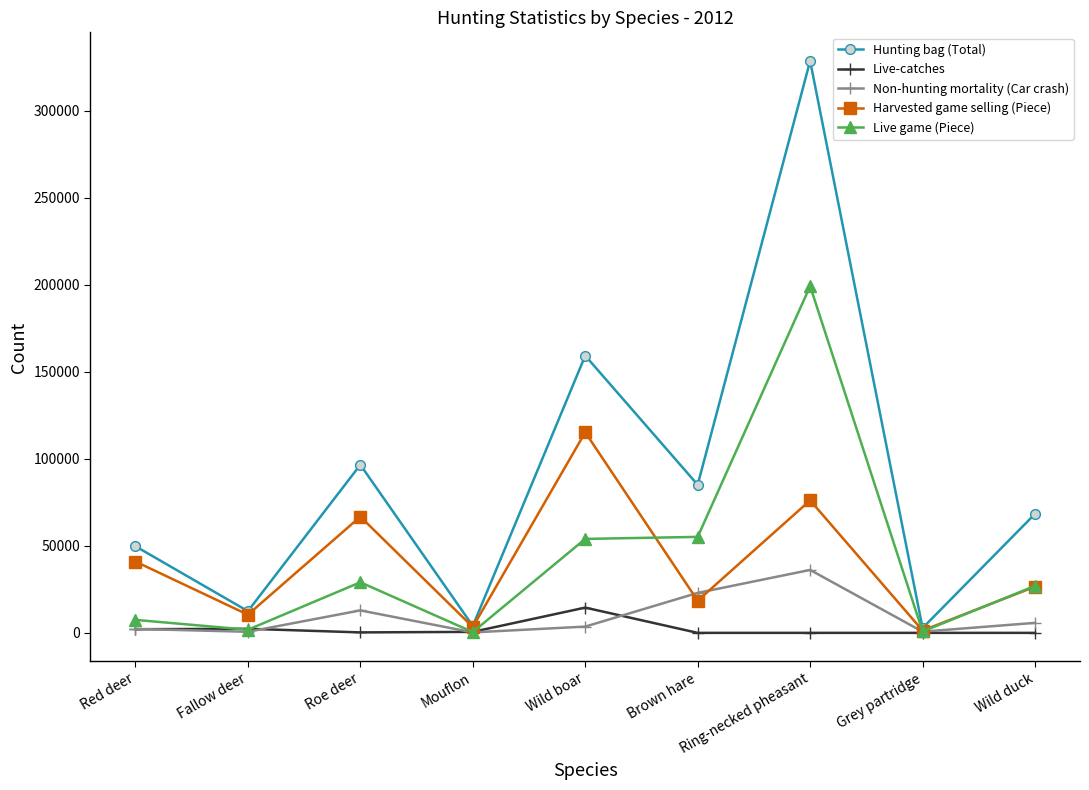

What is the highest value of the Harvested game selling (Piece) series?

115224